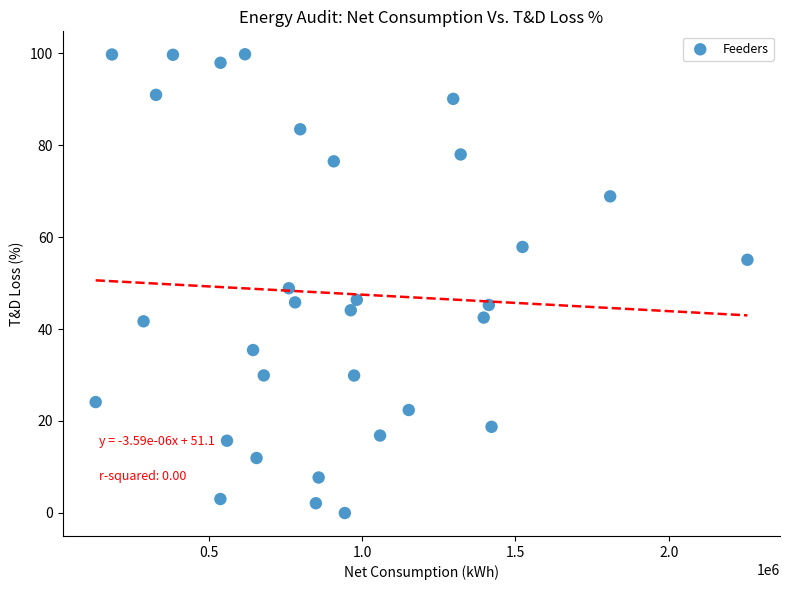

What is the range of X values (max minus min)?

2124900.0